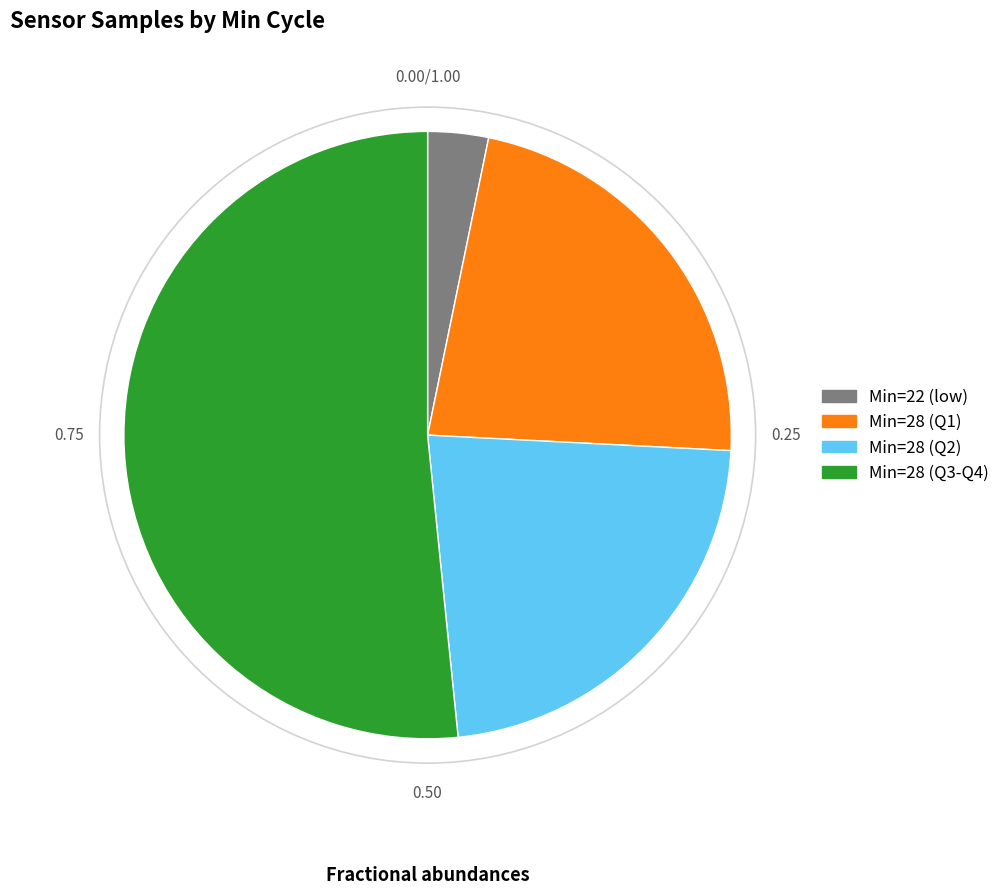

Is there a majority slice in this chart?

Yes